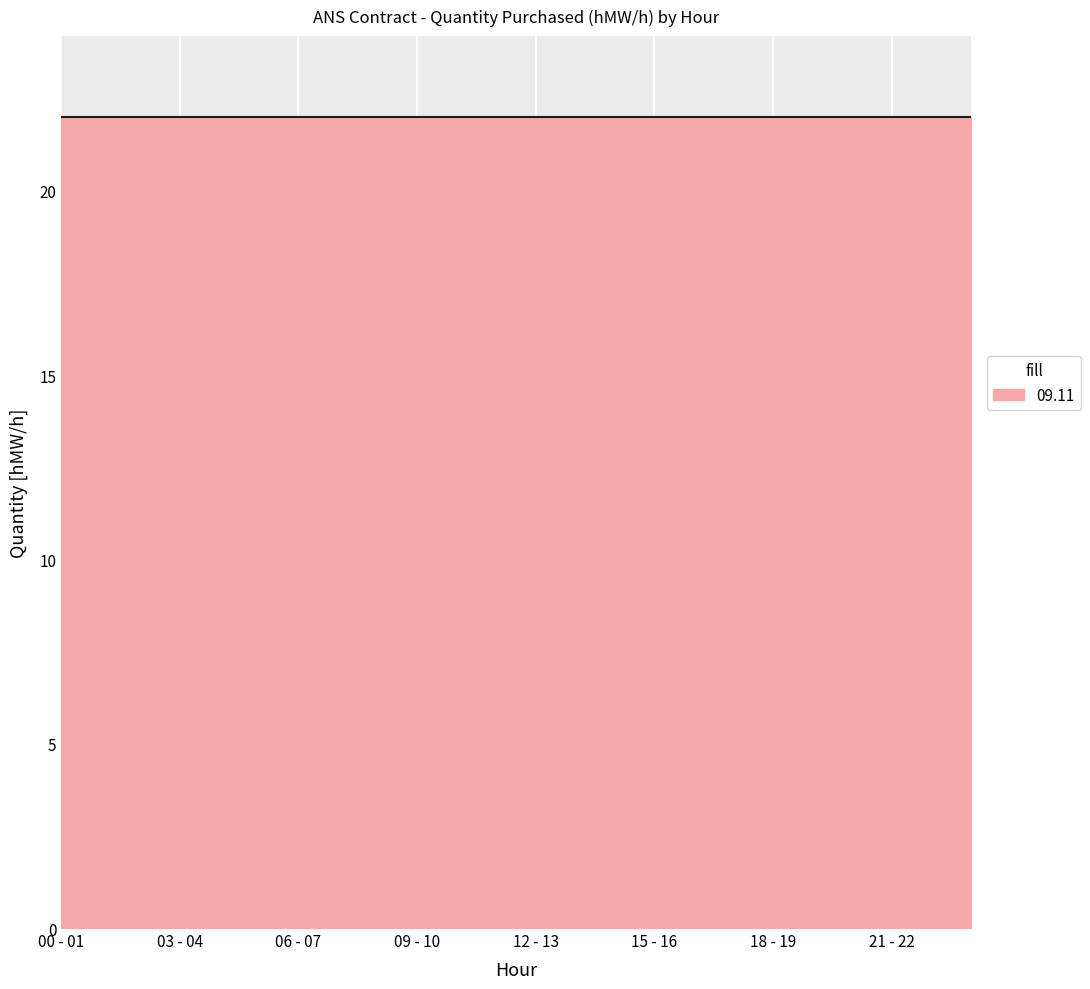

What position from the left is 00 - 01?

1